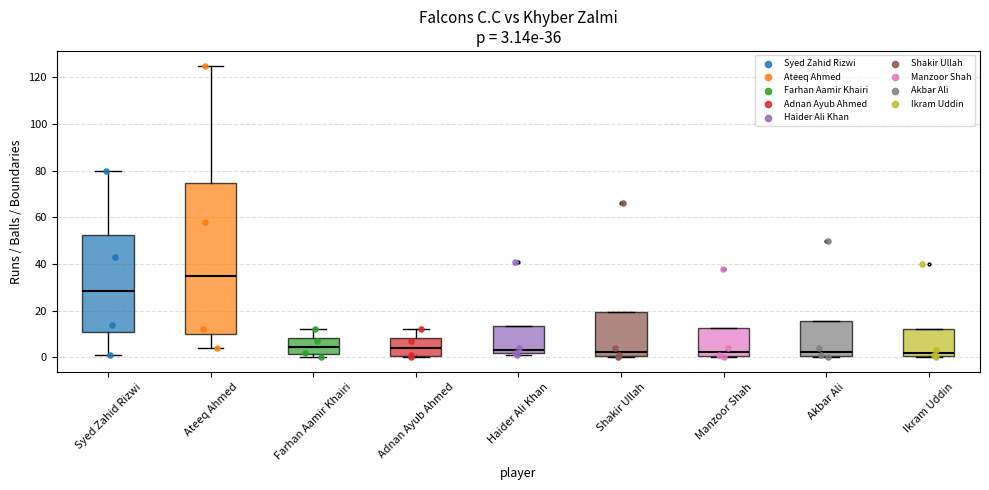

Comparing the boxes themselves (not the whiskers), which one is the tallest?

Ateeq Ahmed